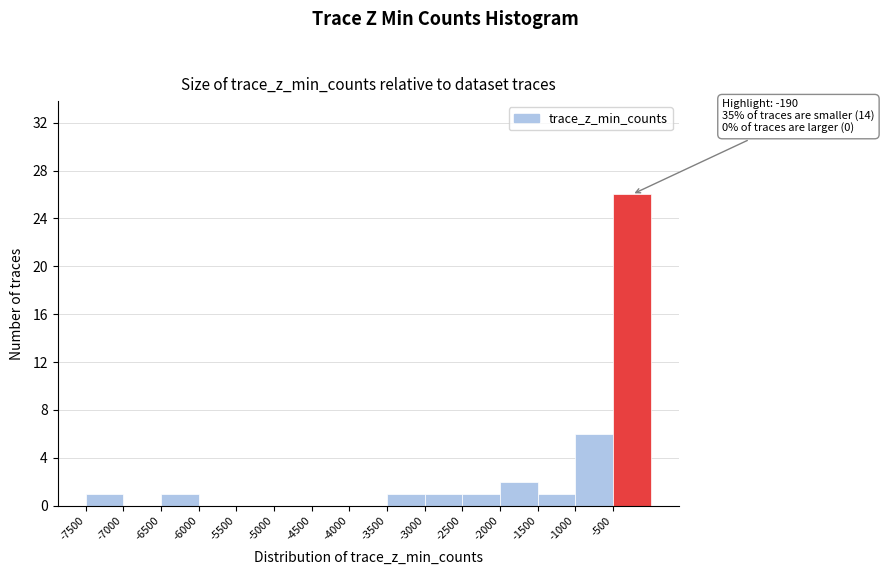

Which range on the x-axis has the tallest bar?

-500 to 0